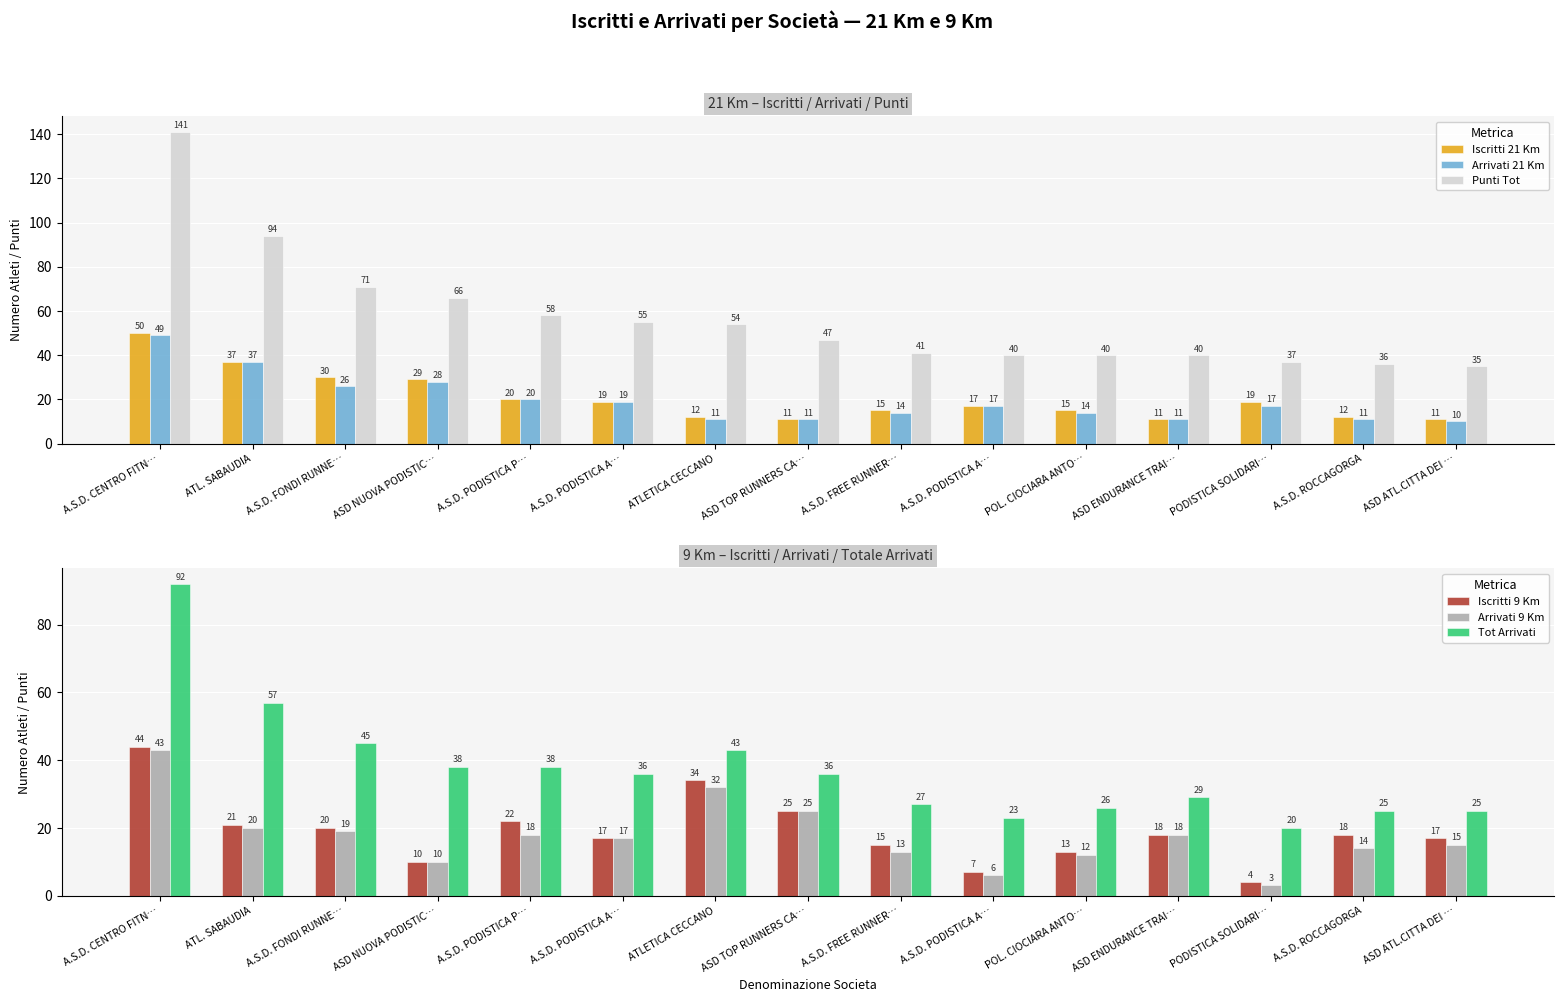

Which series has the largest total across all categories?

Punti Tot